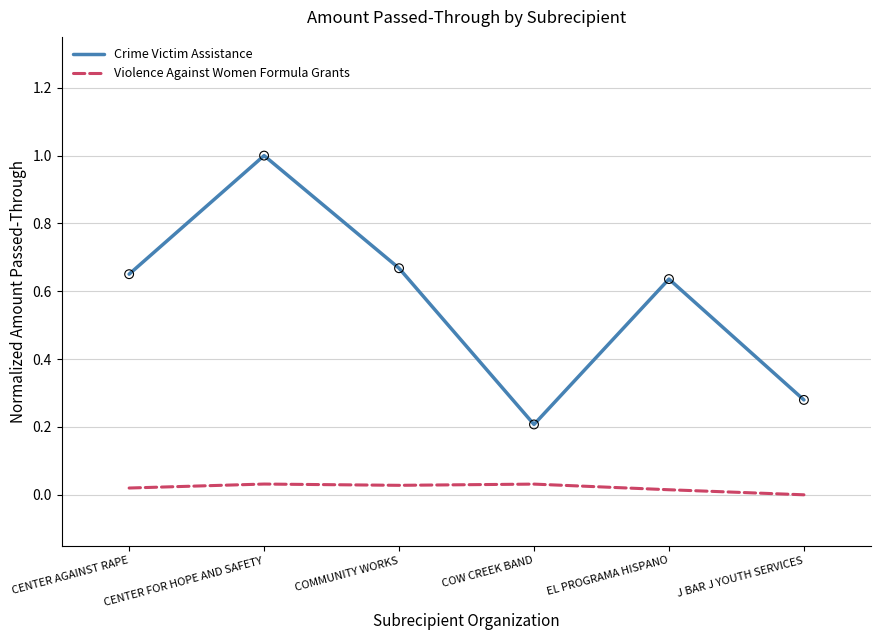

Which series changed the most between CENTER AGAINST RAPE and COW CREEK BAND?

Crime Victim Assistance